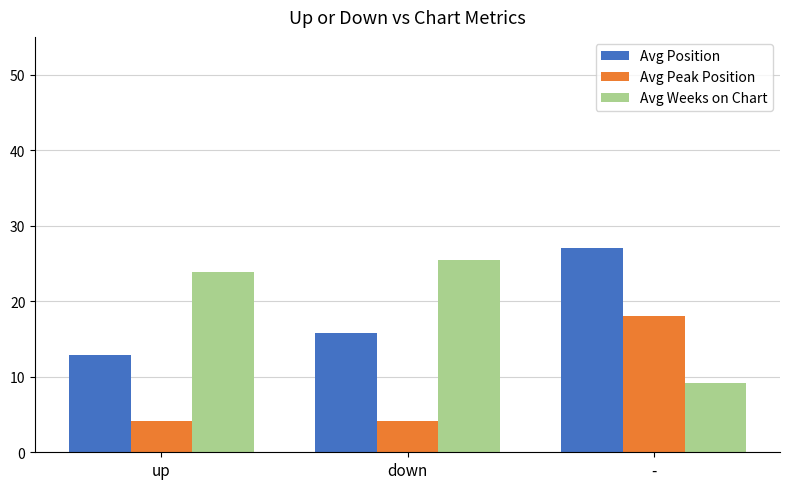

Rank the series by their maximum value, from lowest to highest.

Avg Peak Position, Avg Weeks on Chart, Avg Position